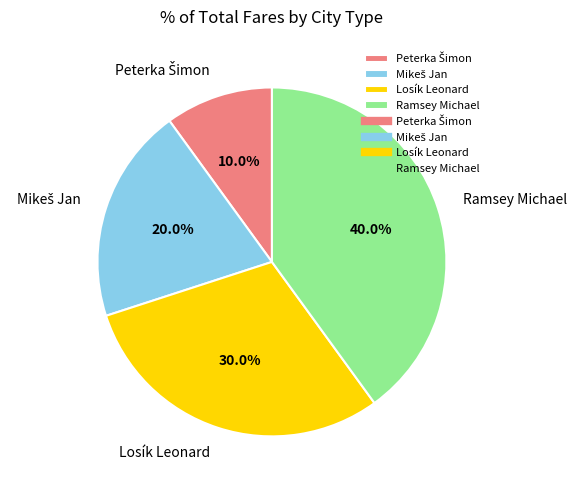

What is the largest slice in the pie chart?

Ramsey Michael